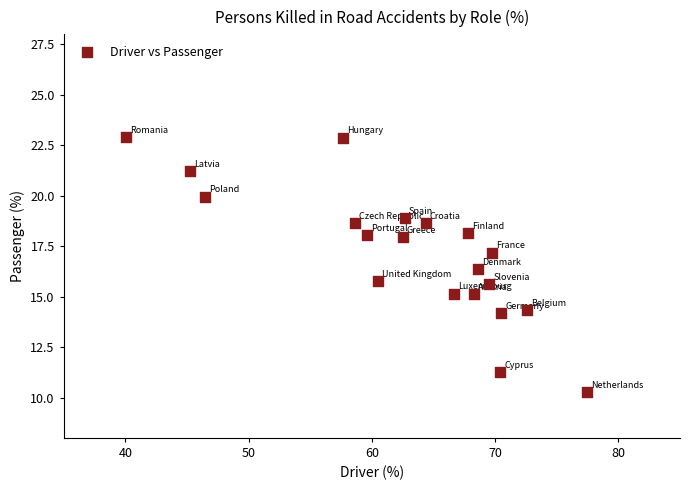

What is the range of X values (max minus min)?

37.4